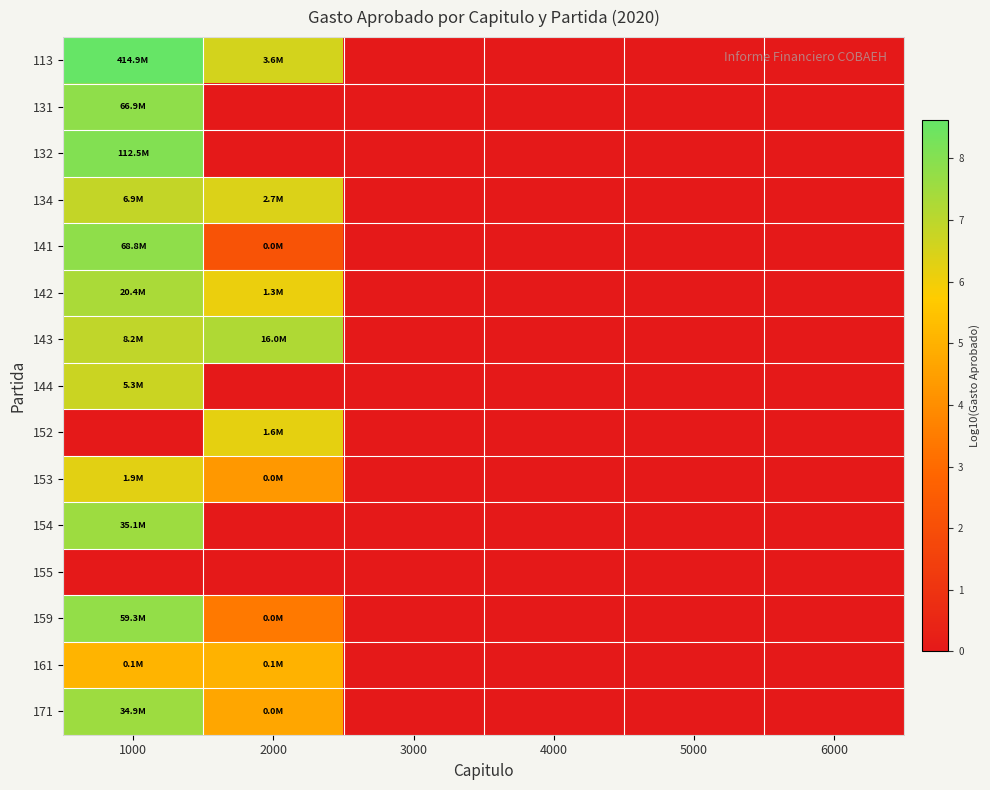

List the series in order of their peak value, lowest first.

155, 161, 152, 153, 144, 134, 143, 142, 171, 154, 159, 131, 141, 132, 113